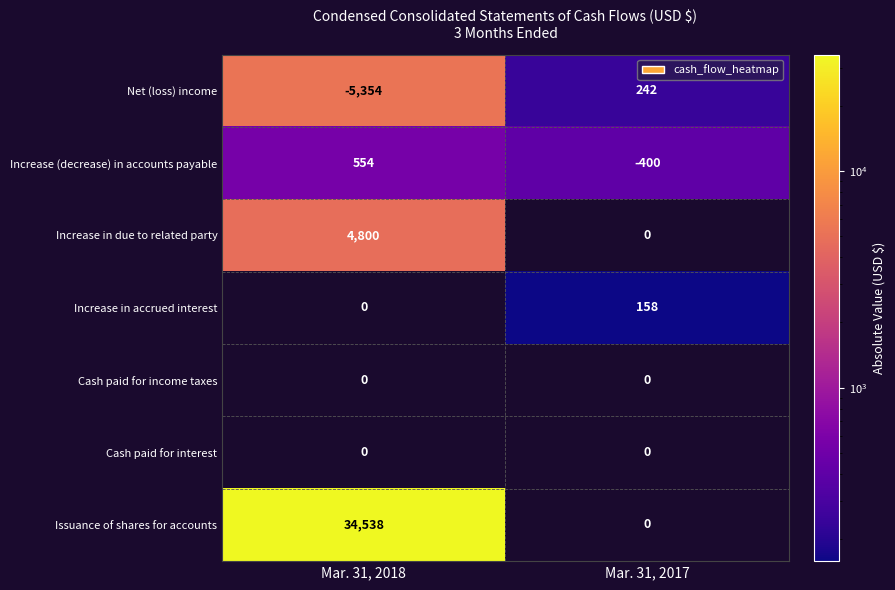

At which label is Net (loss) income closest to -2556?

Mar. 31, 2018